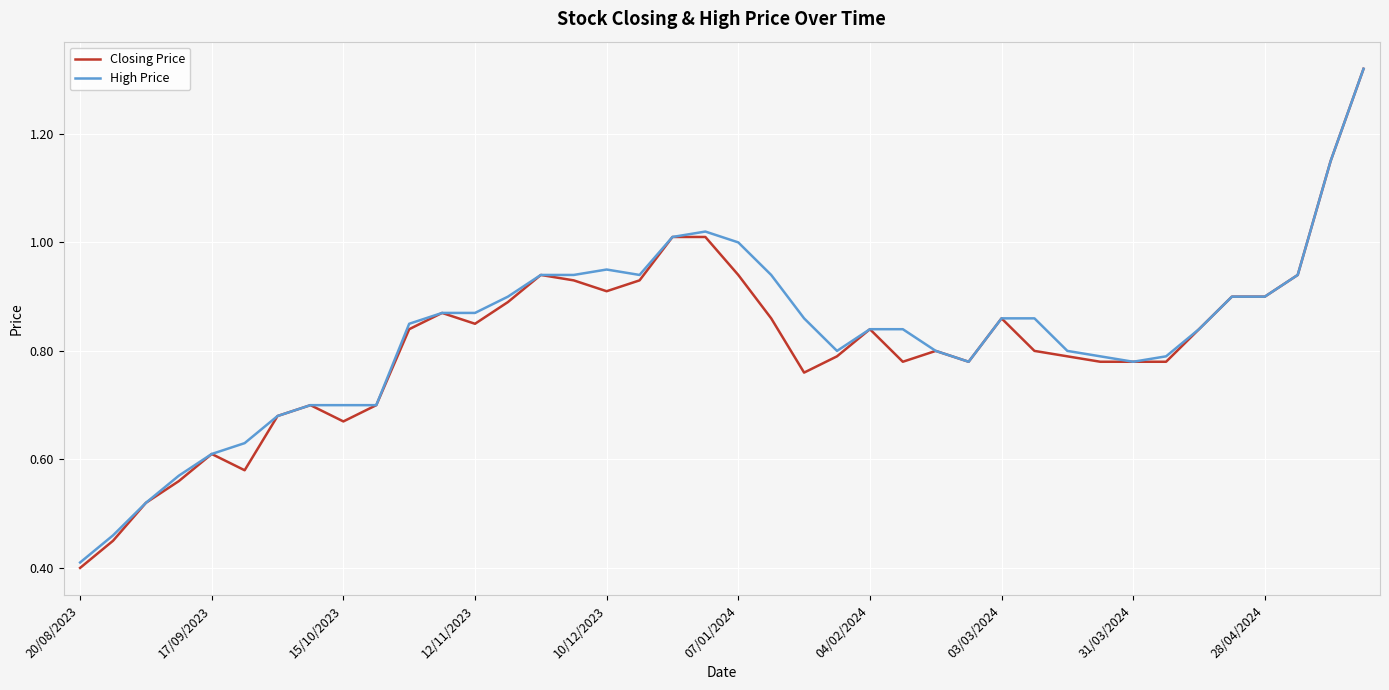

What is the minimum value shown in the chart?

0.4